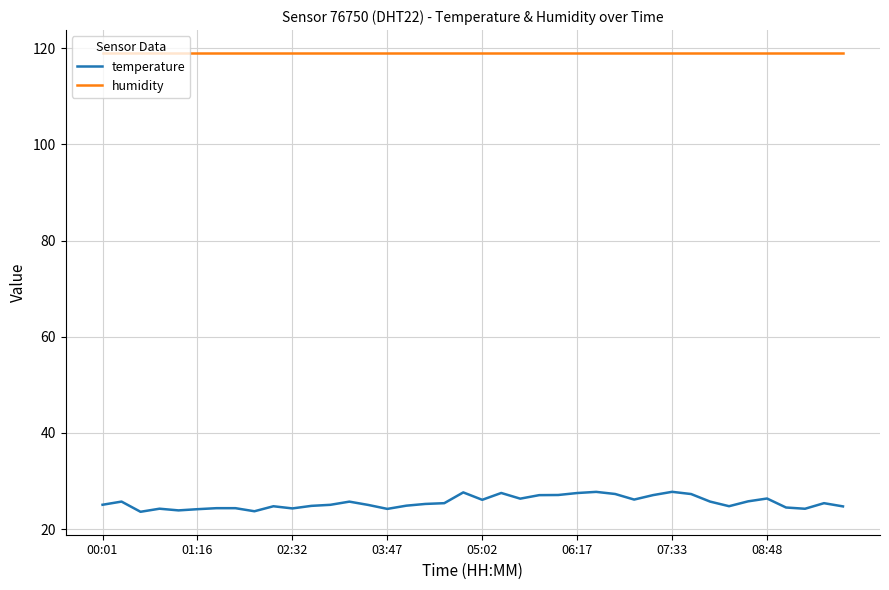

What is the lowest value of the temperature series?

23.6